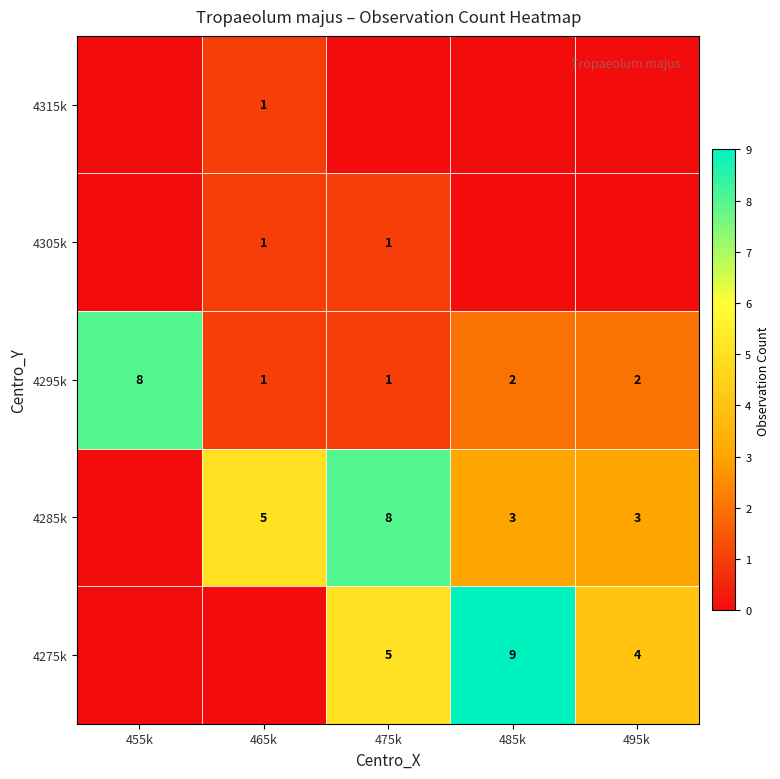

What is the difference between the 4285k values at 475k and 485k?

5